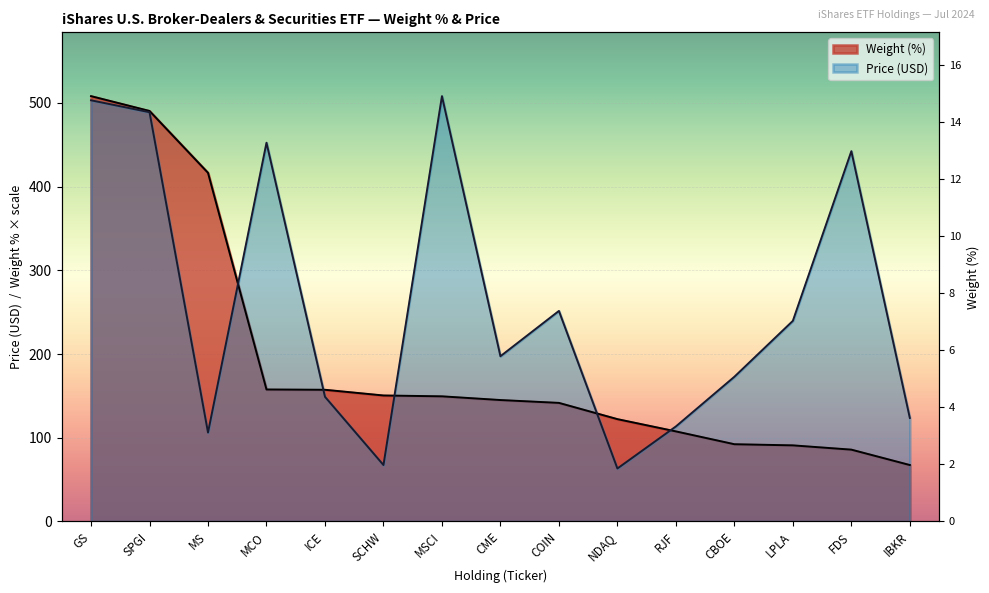

At GS, list the series in order from largest to smallest.

Weight (%), Price